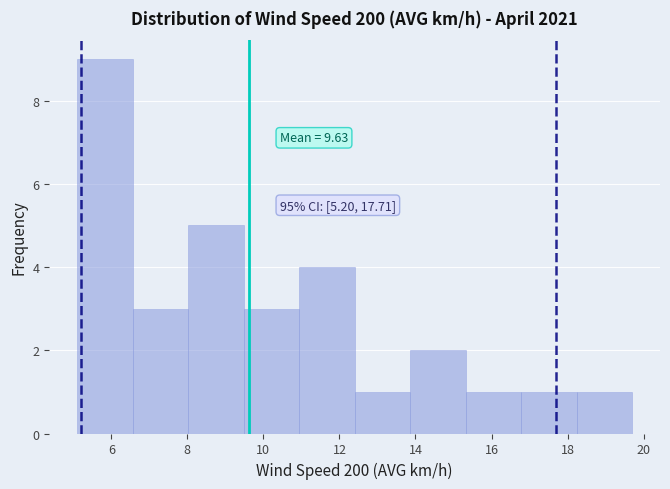

Which range on the x-axis has the tallest bar?

5.10 to 6.56